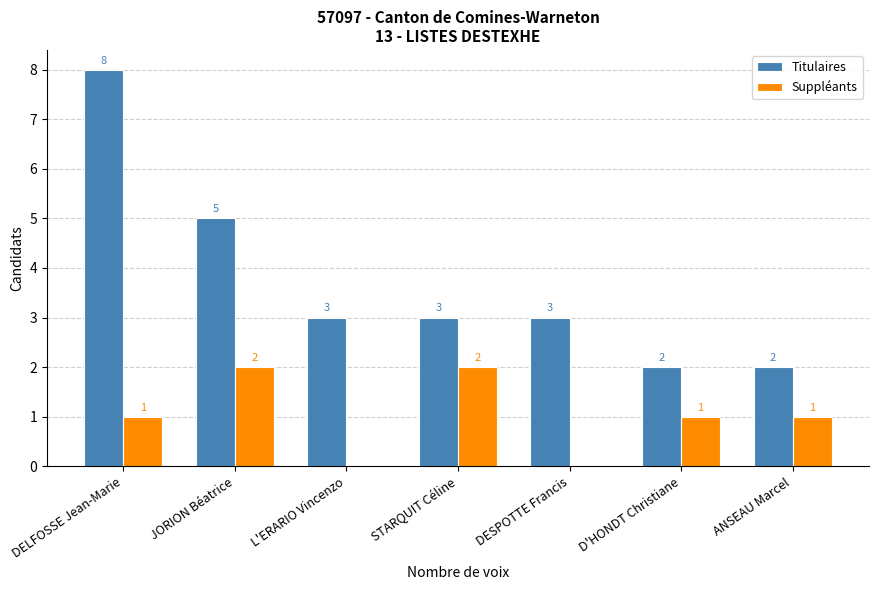

The value of Suppléants at ANSEAU Marcel is 2. True or false?

False